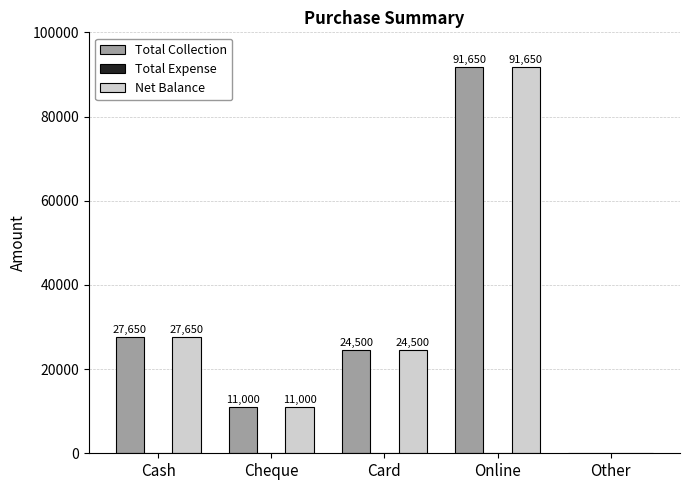

Is the value of Net Balance at Other greater than the value of Total Collection at Card?

No